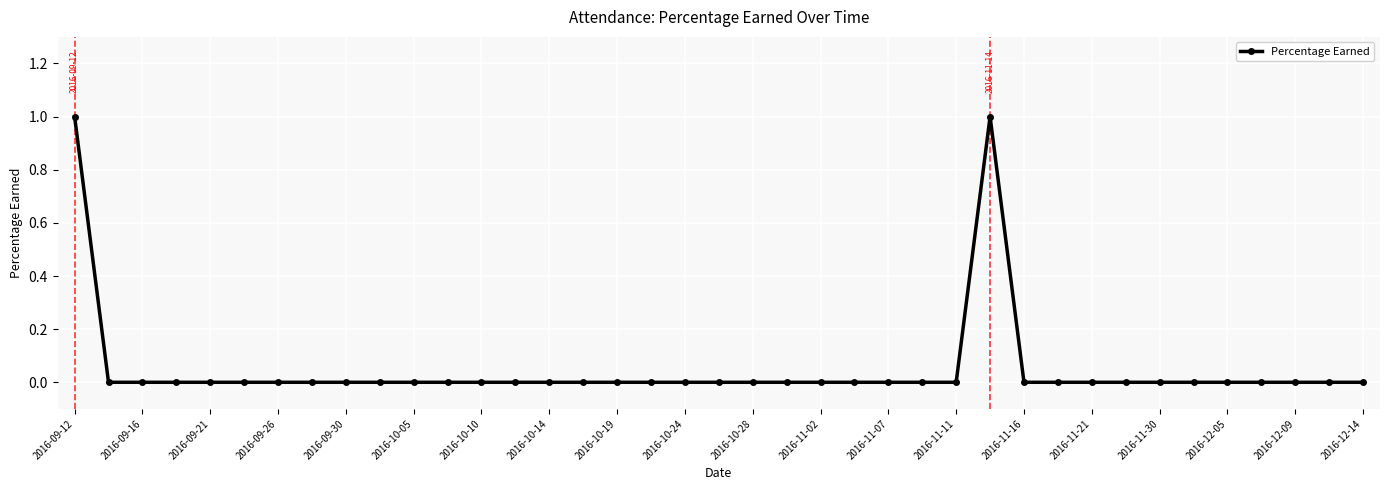

What is the sum of all values?

2